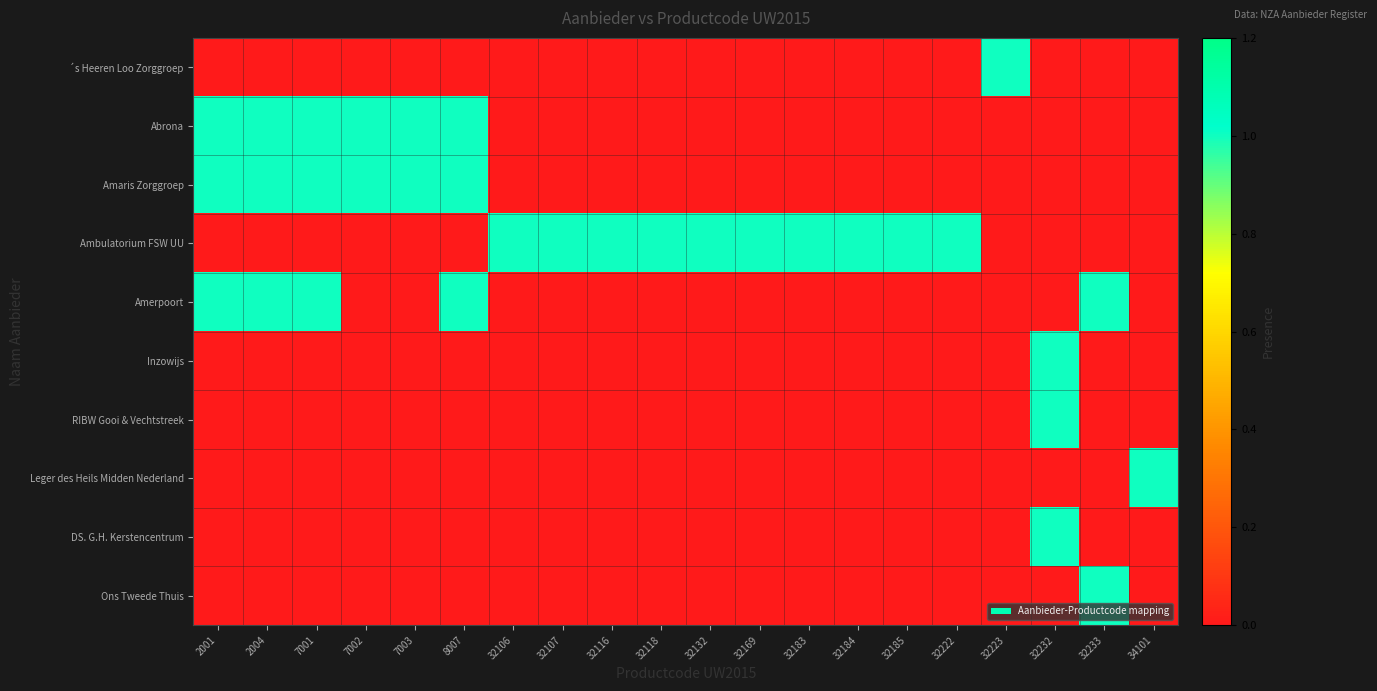

Which has a higher value, 32118 or 32183?

32118